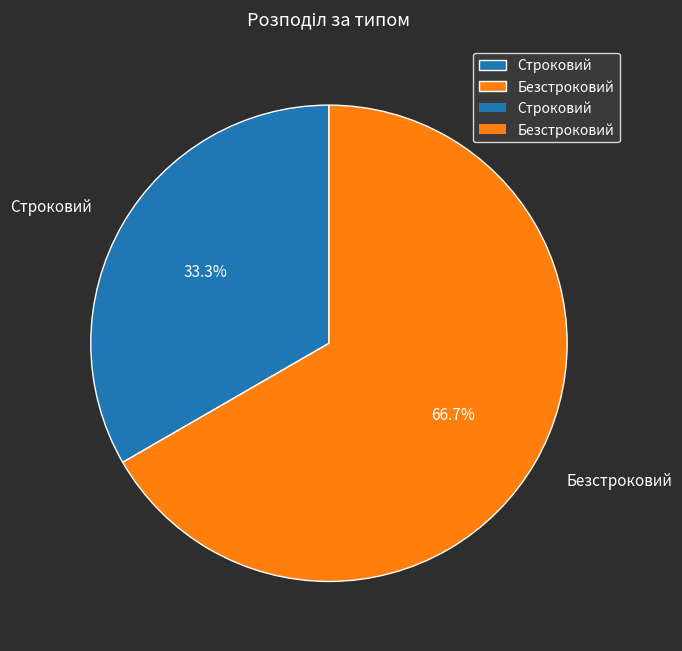

Is the sum of Строковий and Безстроковий greater than half?

Yes